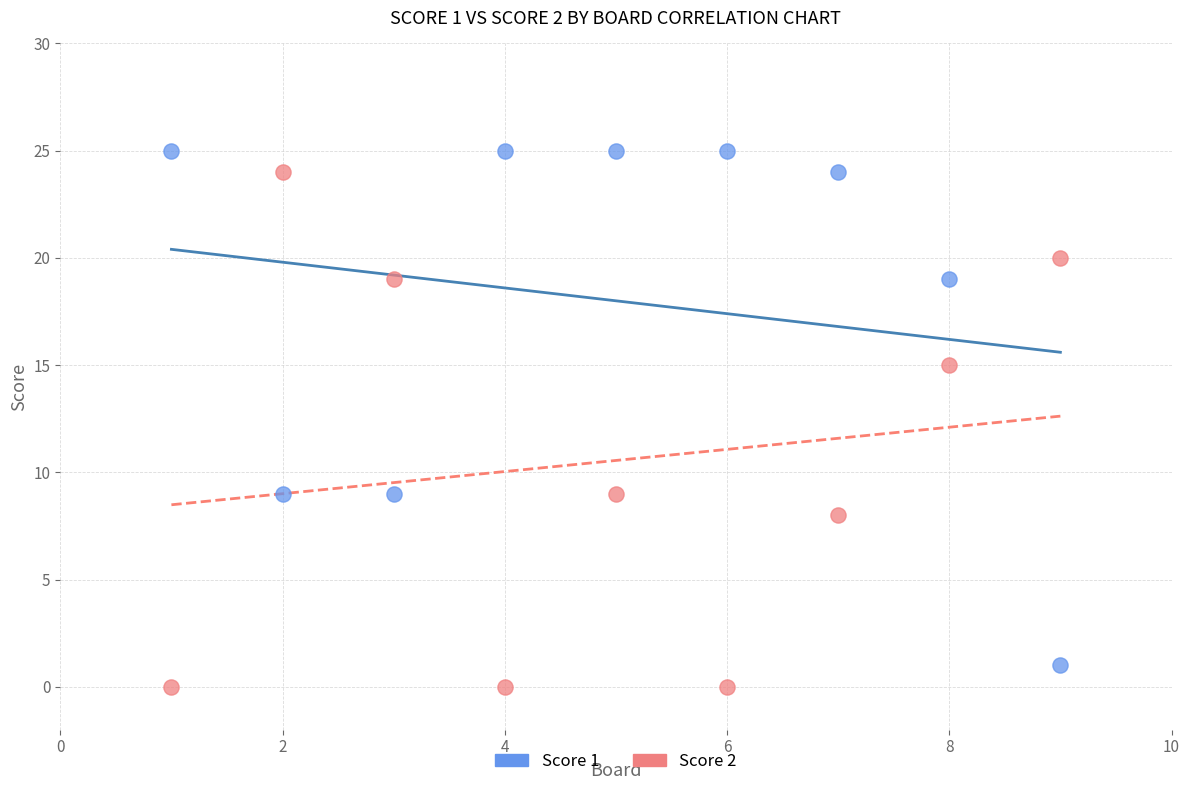

Which series contains the highest Y value?

Score 1